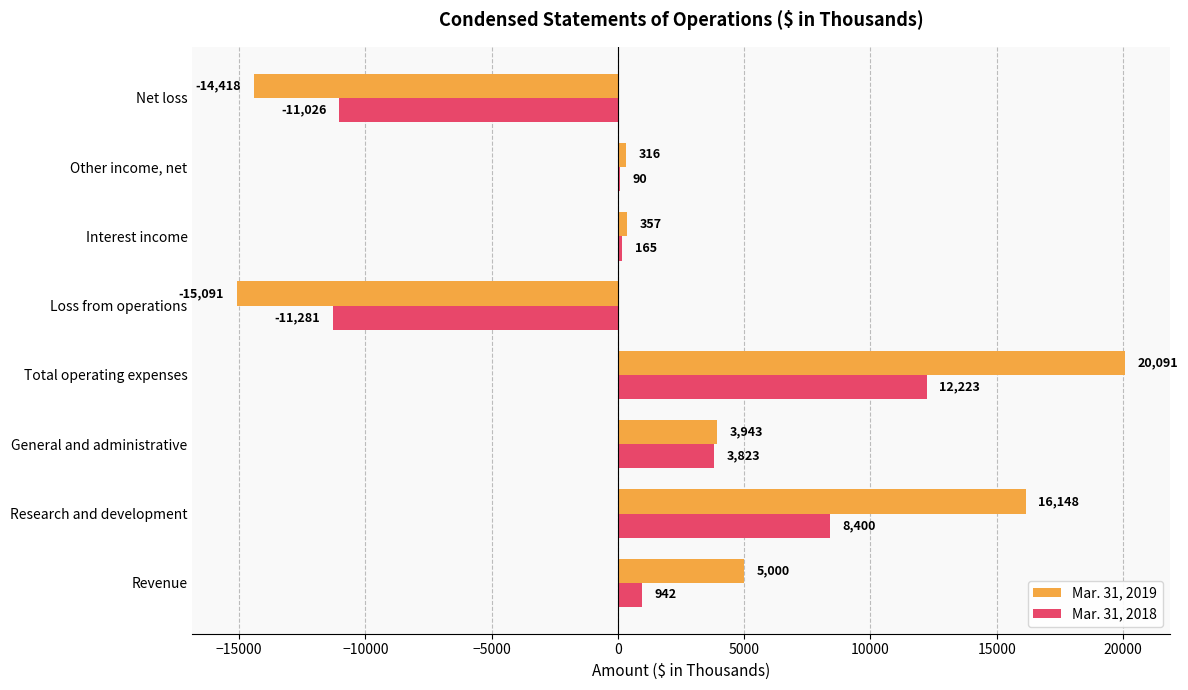

Is it true that Mar. 31, 2018 equals 1259 at General and administrative?

False